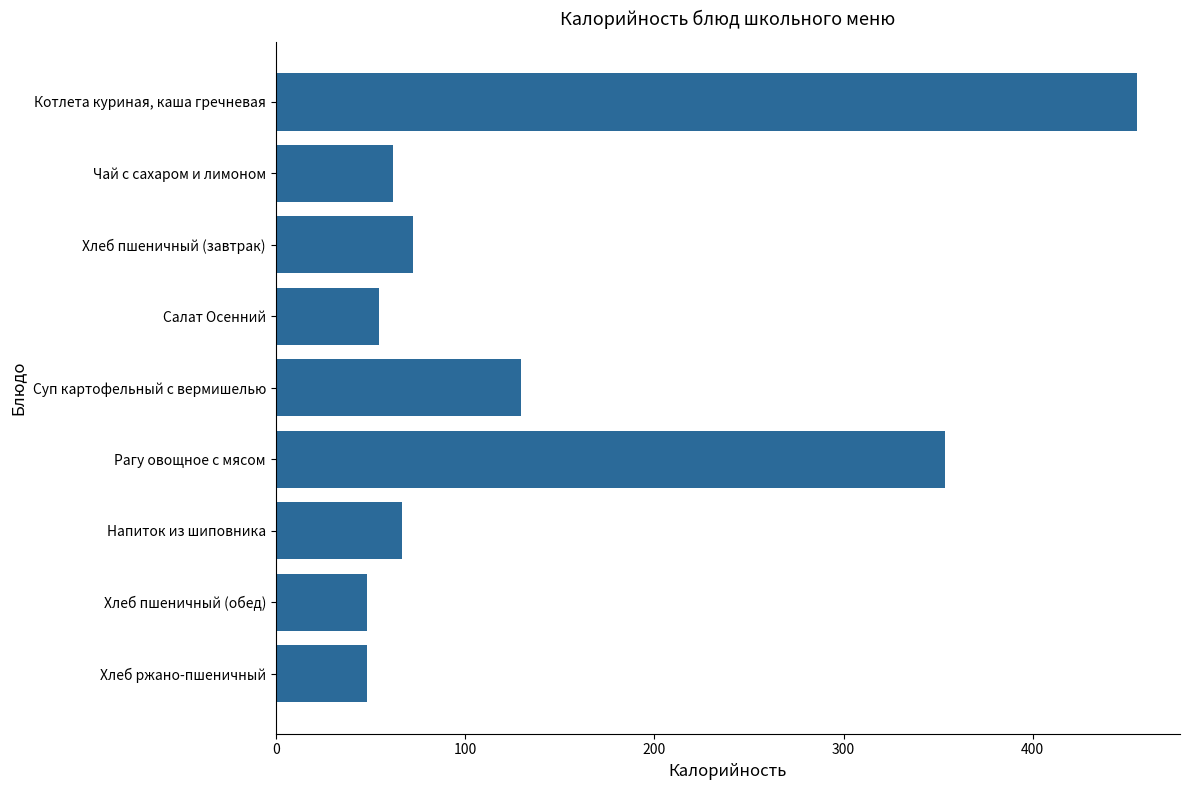

The chart shows a value of 82.9 at Чай с сахаром и лимоном. True or false?

False